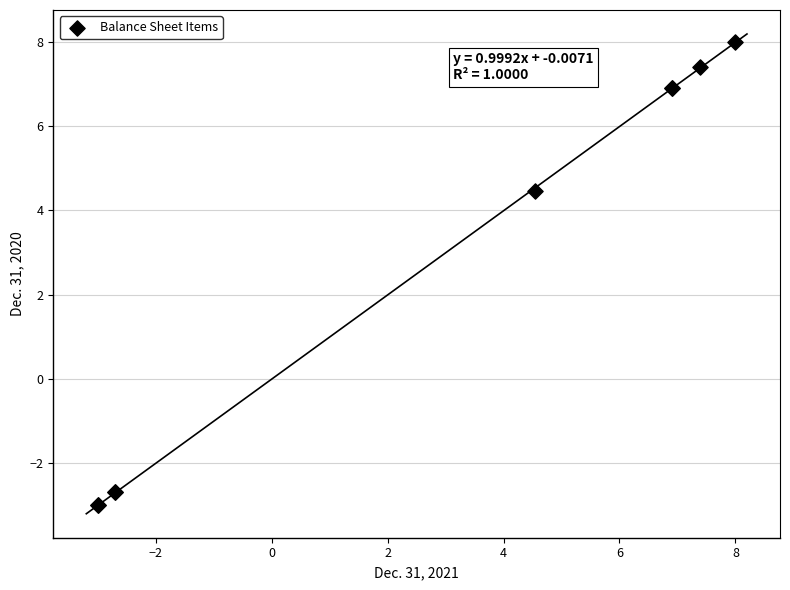

What Y value in the scatter plot is closest to 2?

4.5